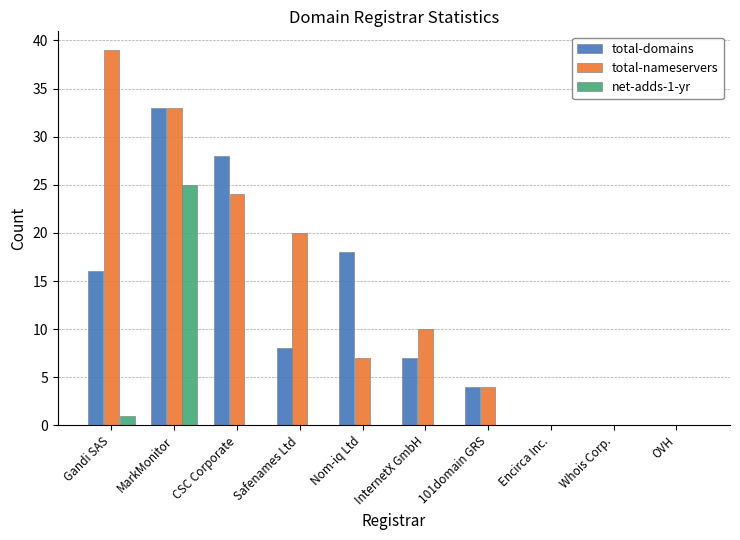

Reading left to right, transcribe all the data shown in this chart.

total-domains: 16	33	28	8	18	7	4	0	0	0
total-nameservers: 39	33	24	20	7	10	4	0	0	0
net-adds-1-yr: 1	25	0	0	0	0	0	0	0	0